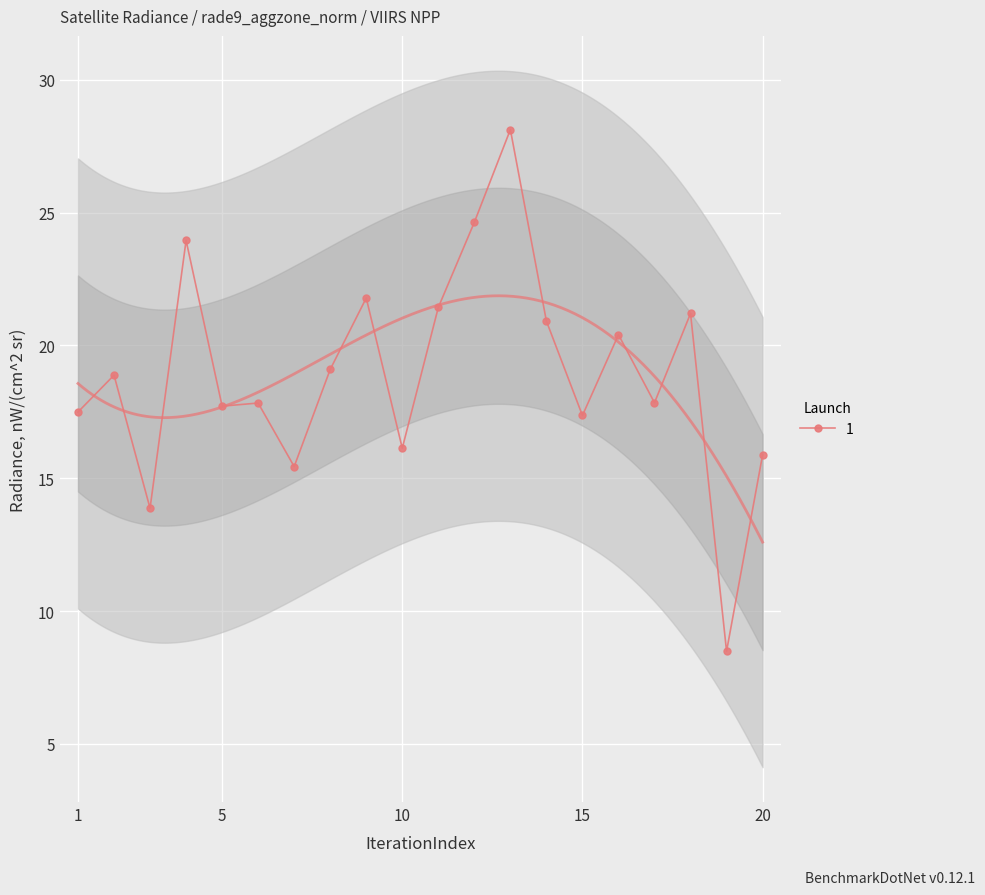

List the labels in order of value, smallest first.

19, 3, 7, 20, 10, 15, 1, 5, 6, 17, 2, 8, 16, 14, 18, 11, 9, 4, 12, 13